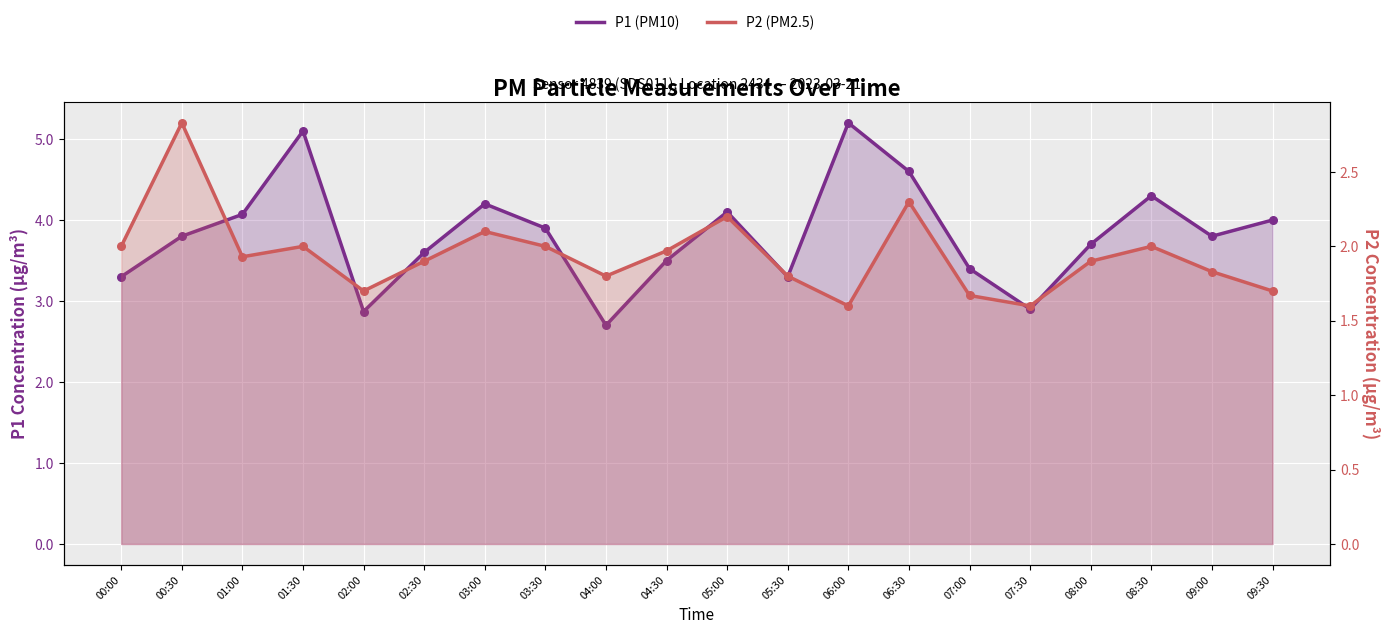

Is the value of P1 (PM10) at 06:00 greater than the value of P2 (PM2.5) at 02:00?

Yes